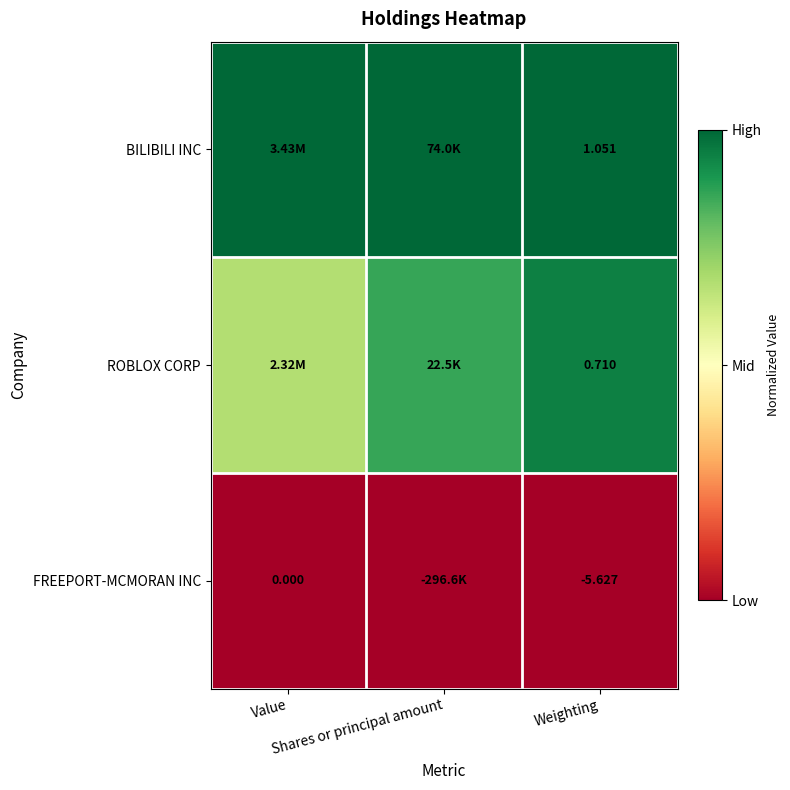

Rank the categories by BILIBILI INC value from highest to lowest.

Value, Shares or principal amount, Weighting